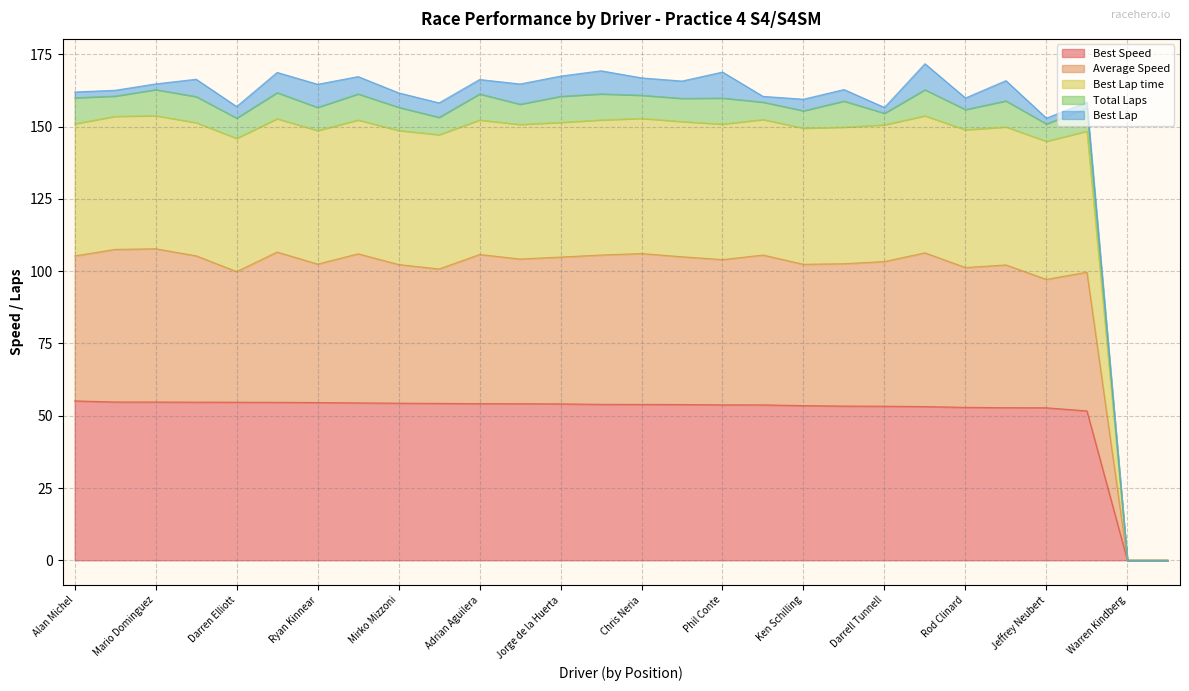

The value of Best Speed at Ryan Kinnear is 72.1. True or false?

False